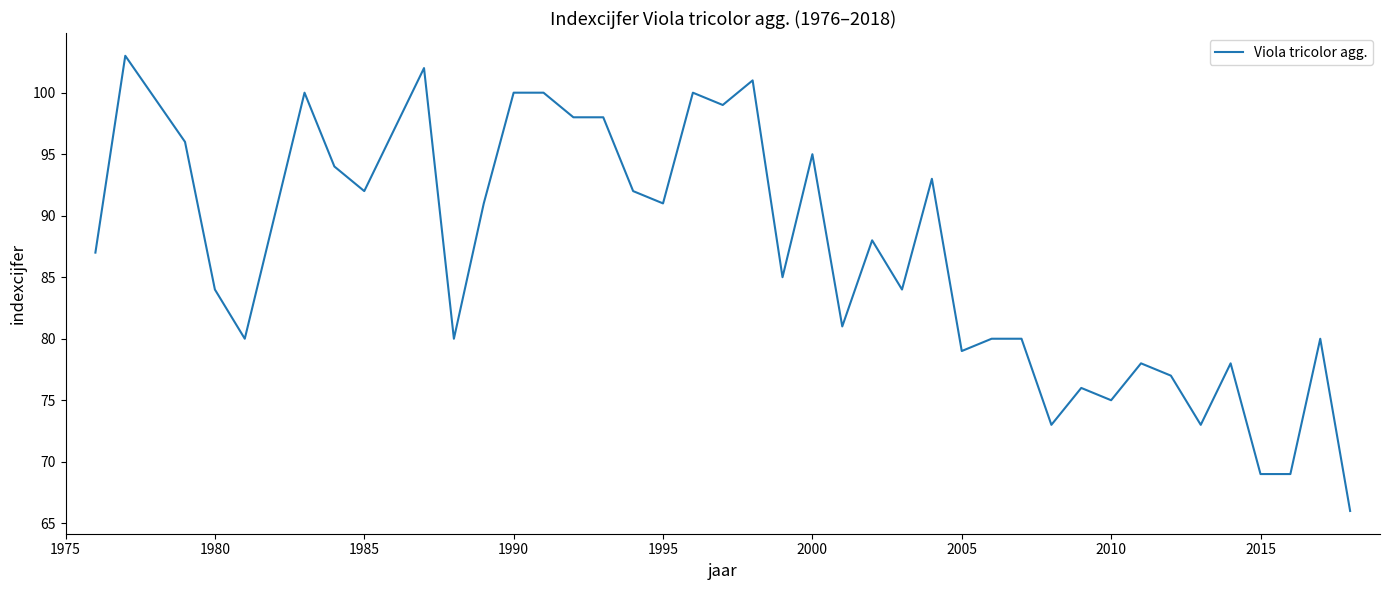

What is the difference between the maximum and minimum values?

37